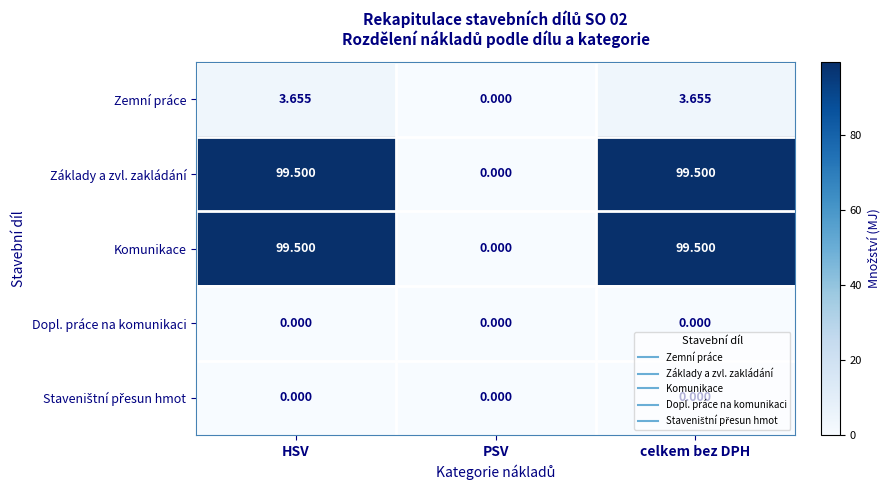

At which label does Komunikace reach its minimum?

PSV